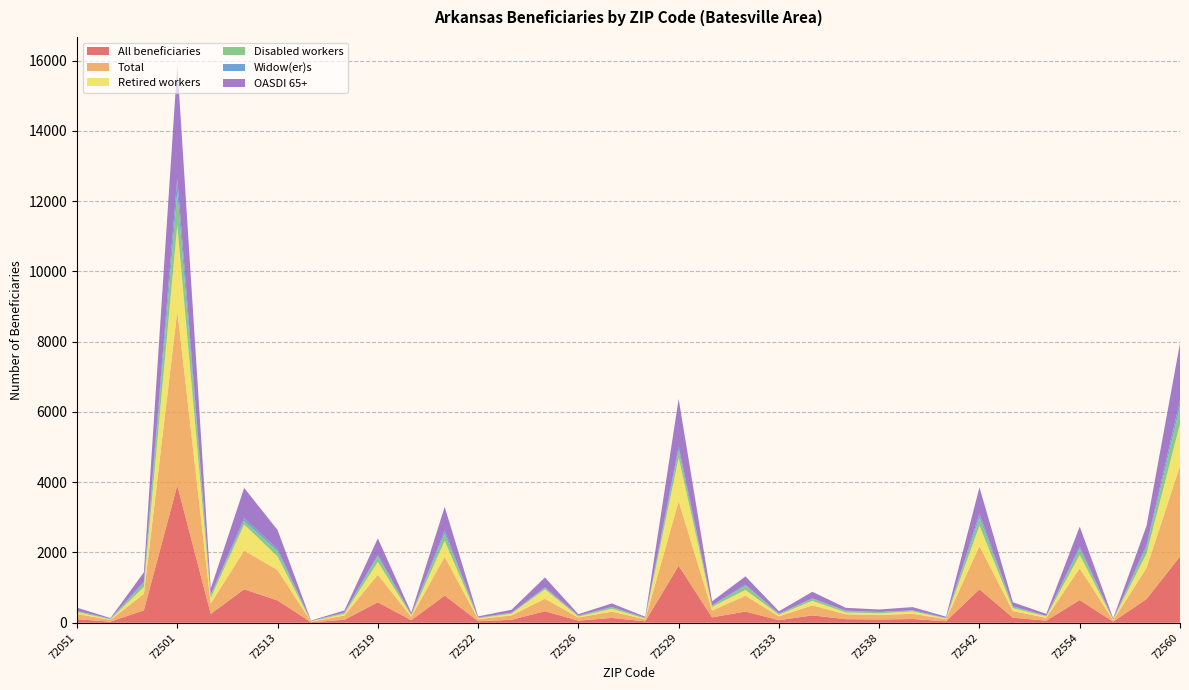

Reading left to right, list all the values displayed in this chart.

All beneficiaries: 72051=99	72165=32	72482=354	72501=3910	72503=251	72512=954	72513=635	72515=14	72517=84	72519=582	72520=71	72521=775	72522=43	72524=84	72525=327	72526=59	72527=137	72528=41	72529=1621	72531=153	72532=319	72533=72	72534=209	72536=101	72538=93	72539=105	72540=42	72542=952	72550=143	72553=59	72554=646	72555=30	72556=676	72560=1886
Total: 72051=150	72165=50	72482=465	72501=4970	72503=295	72512=1100	72513=865	72515=20	72517=120	72519=785	72520=95	72521=1100	72522=60	72524=125	72525=355	72526=90	72527=180	72528=55	72529=1835	72531=195	72532=450	72533=110	72534=285	72536=140	72538=125	72539=150	72540=60	72542=1230	72550=190	72553=80	72554=905	72555=40	72556=885	72560=2580
Retired workers: 72051=55	72165=12	72482=199	72501=2441	72503=163	72512=743	72513=385	72515=6	72517=50	72519=364	72520=39	72521=454	72522=23	72524=51	72525=268	72526=26	72527=82	72528=21	72529=1241	72531=103	72532=165	72533=45	72534=130	72536=51	72538=53	72539=68	72540=20	72542=581	72550=82	72553=39	72554=379	72555=20	72556=409	72560=1196
Disabled workers: 72051=25	72165=15	72482=110	72501=935	72503=70	72512=100	72513=150	72515=10	72517=30	72519=155	72520=20	72521=210	72522=15	72524=15	72525=35	72526=25	72527=40	72528=20	72529=210	72531=35	72532=120	72533=25	72534=55	72536=40	72538=30	72539=25	72540=10	72542=235	72550=35	72553=15	72554=180	72555=5	72556=180	72560=495
Widow(er)s: 72051=10	72165=3	72482=43	72501=398	72503=16	72512=79	72513=66	72515=2	72517=6	72519=45	72520=7	72521=83	72522=5	72524=10	72525=19	72526=4	72527=11	72528=3	72529=107	72531=9	72532=31	72533=5	72534=17	72536=13	72538=6	72539=7	72540=6	72542=105	72550=18	72553=4	72554=58	72555=1	72556=69	72560=172
OASDI 65+: 72051=90	72165=20	72482=265	72501=3225	72503=175	72512=860	72513=540	72515=10	72517=60	72519=470	72520=55	72521=675	72522=35	72524=85	72525=285	72526=40	72527=100	72528=30	72529=1355	72531=115	72532=235	72533=70	72534=185	72536=80	72538=70	72539=90	72540=35	72542=750	72550=115	72553=55	72554=570	72555=30	72556=545	72560=1625